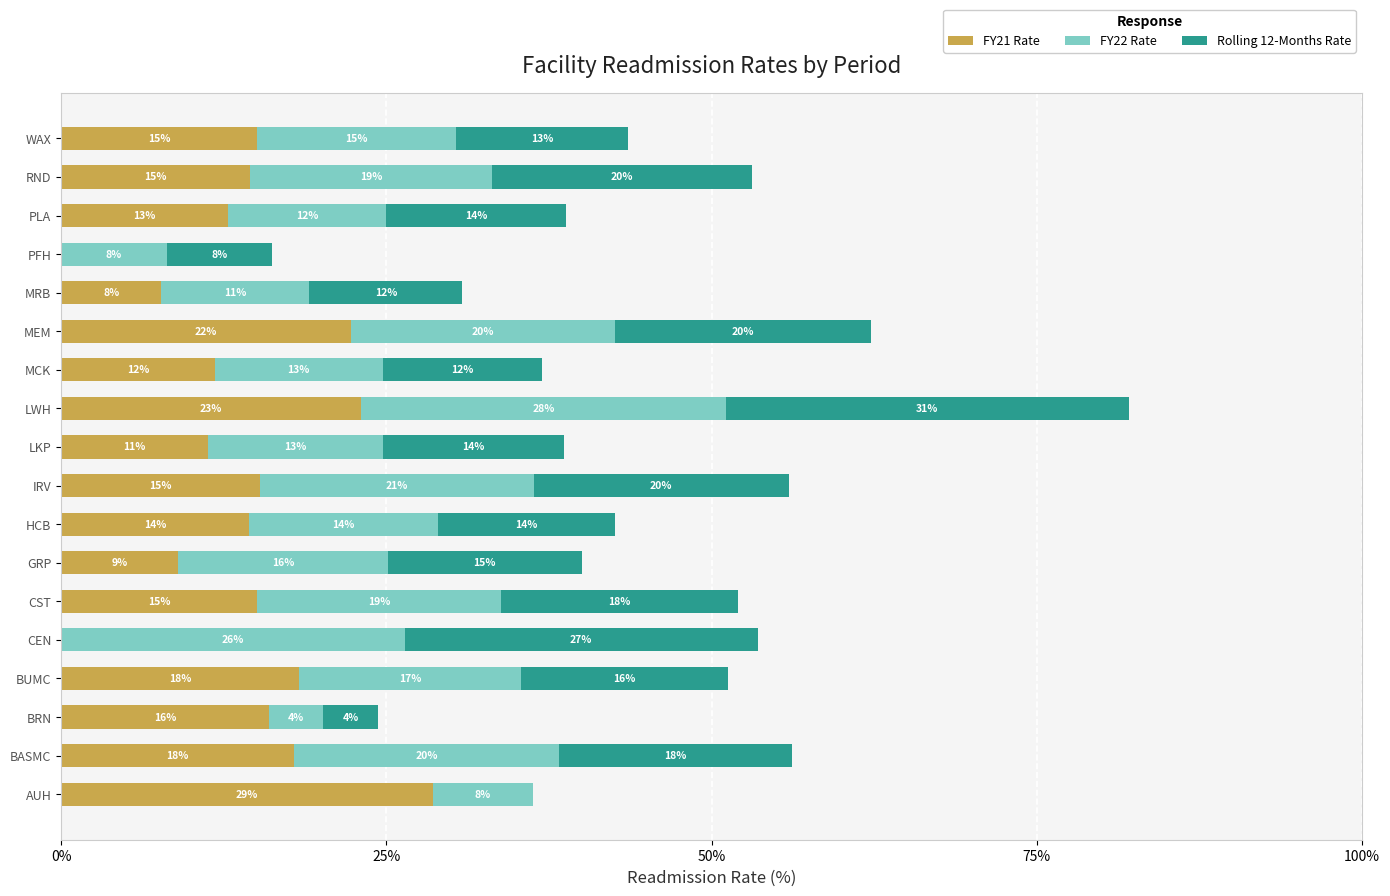

What are all the series names shown in the legend?

FY21 Rate, FY22 Rate, Rolling 12-Months Rate